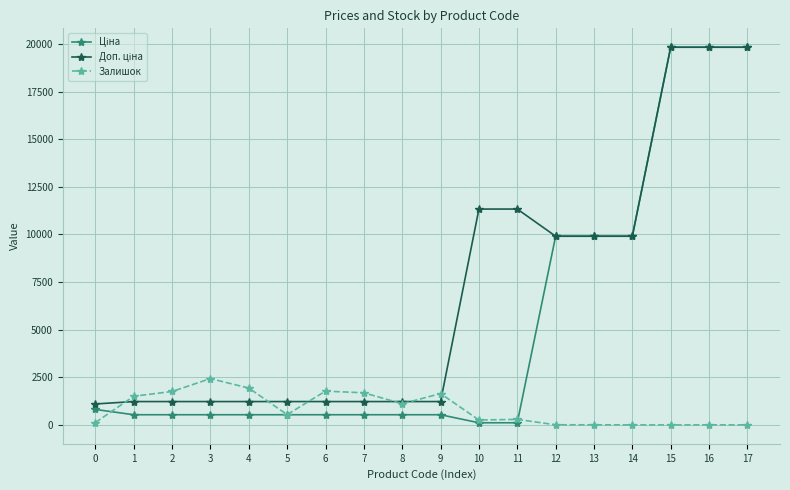

At how many categories does at least one series exceed 4968?

8